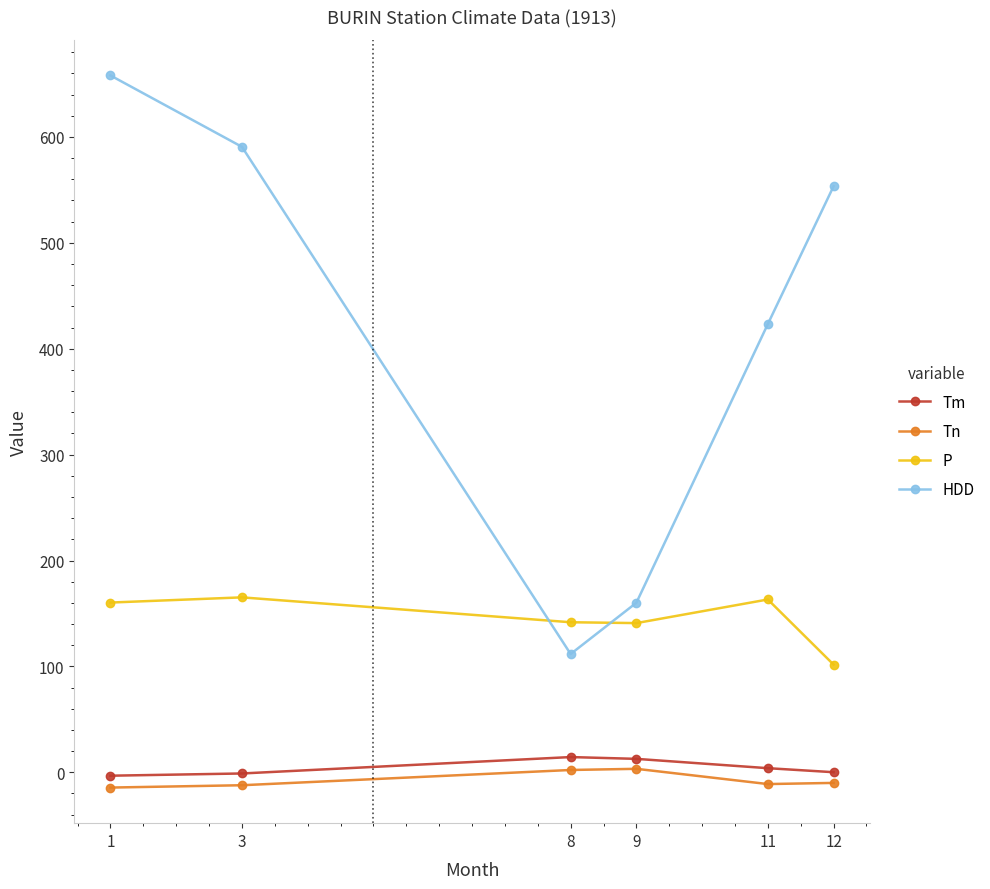

Is this an area chart (filled region under the line)?

No